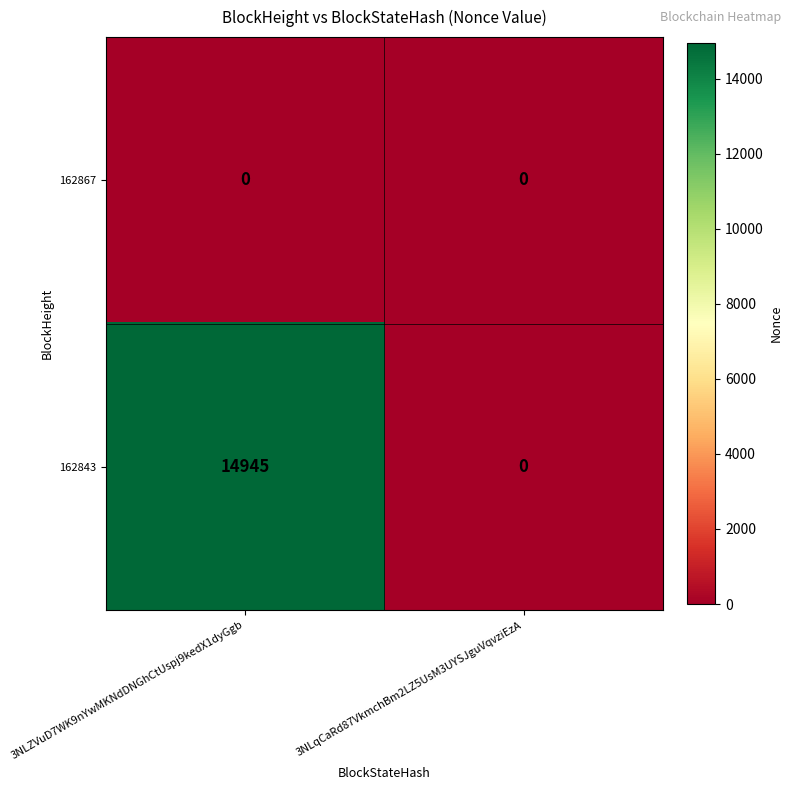

Reading left to right, extract all data points from this chart.

162867: 3NLZVuD7WK9nYwMKNdDNGhCtUspj9kedX1dyGgb=0	3NLqCaRd87VkmchBm2LZ5UsM3UYSJguVqvziEzA=0
162843: 3NLZVuD7WK9nYwMKNdDNGhCtUspj9kedX1dyGgb=14945	3NLqCaRd87VkmchBm2LZ5UsM3UYSJguVqvziEzA=0